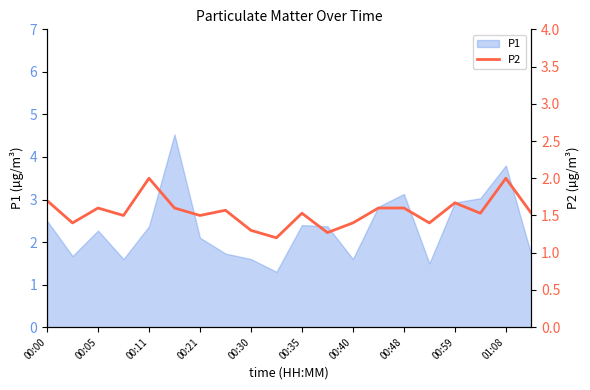

The value of P1 at 00:00 is 0.5. True or false?

False